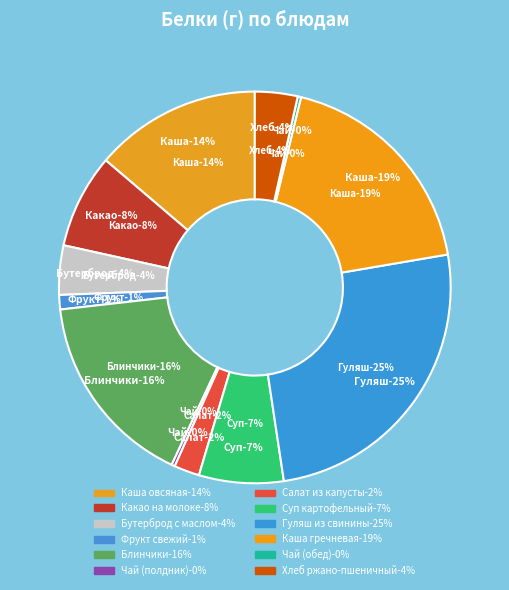

Which has a higher value, Гуляш из свинины or Блинчики?

Гуляш из свинины